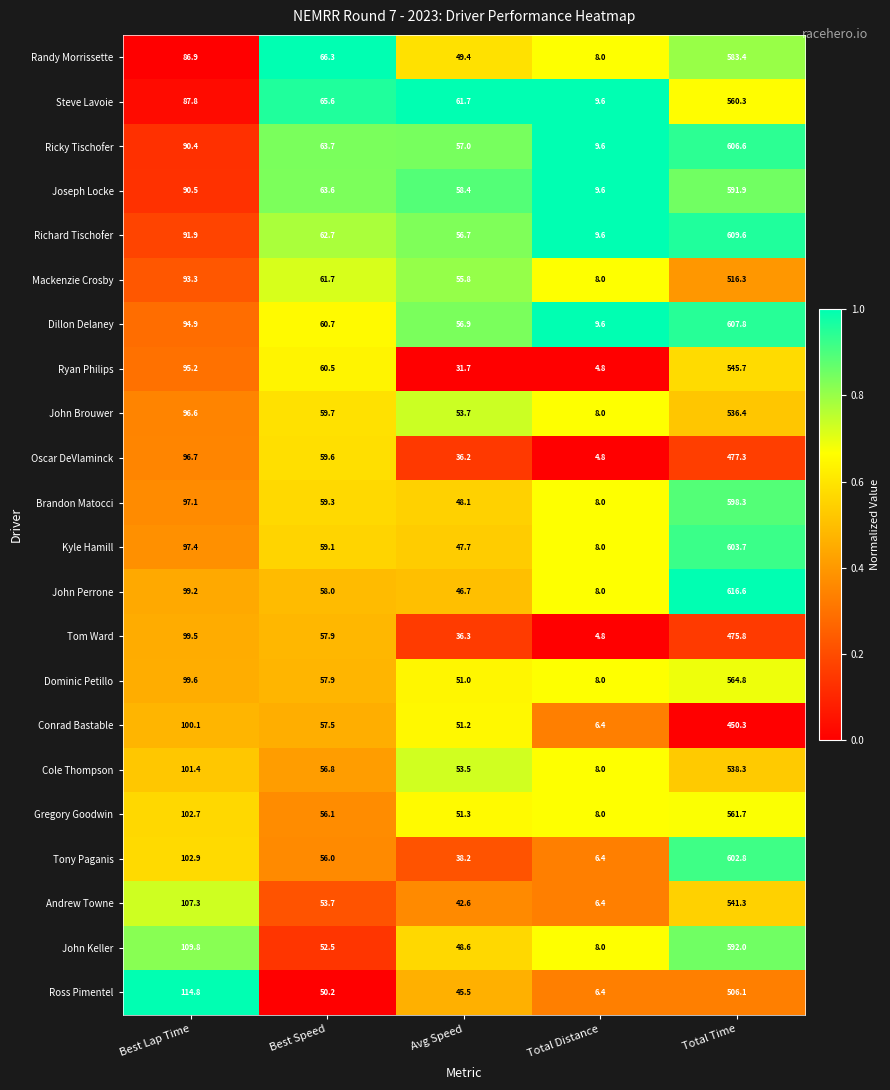

At which category does the chart reach its peak across all series?

Total Time